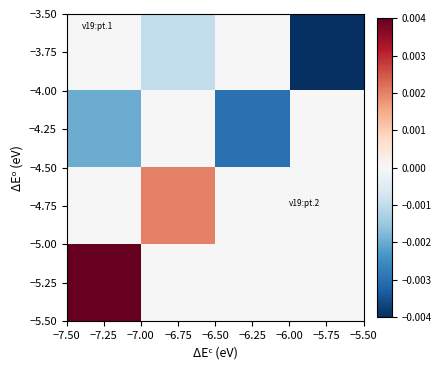

Reading left to right, what are all the values shown in this chart?

−5.25: −7.25=0.0	−6.75=0.0	−6.25=0.0	−5.75=0.0
−4.75: −7.25=0.0	−6.75=0.0	−6.25=0.0	−5.75=0.0
−4.25: −7.25=-0.0	−6.75=0.0	−6.25=-0.0	−5.75=0.0
−3.75: −7.25=0.0	−6.75=-0.0	−6.25=0.0	−5.75=-0.0